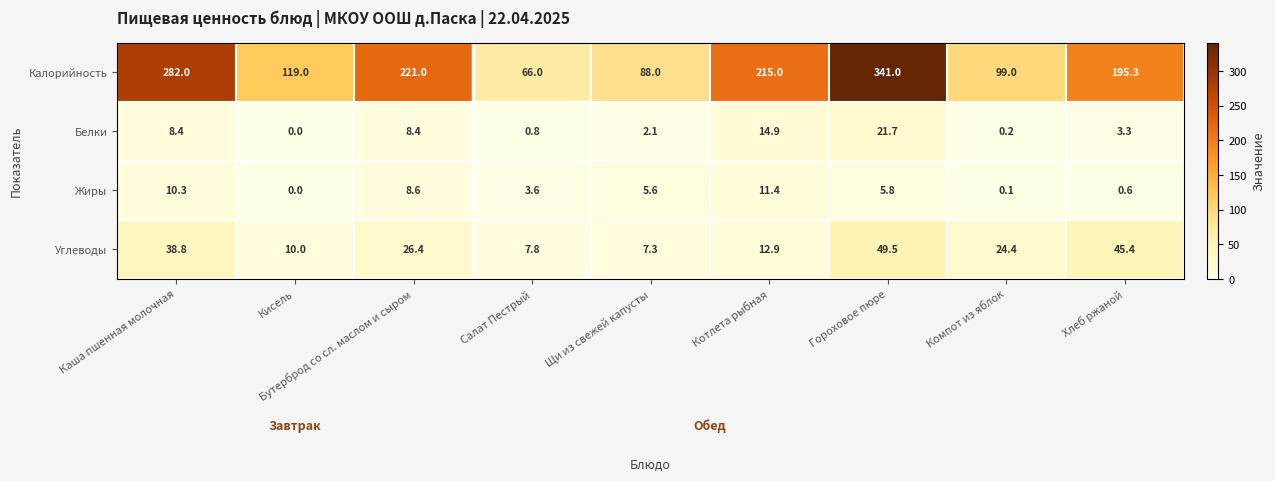

What is the greatest value displayed?

341.0